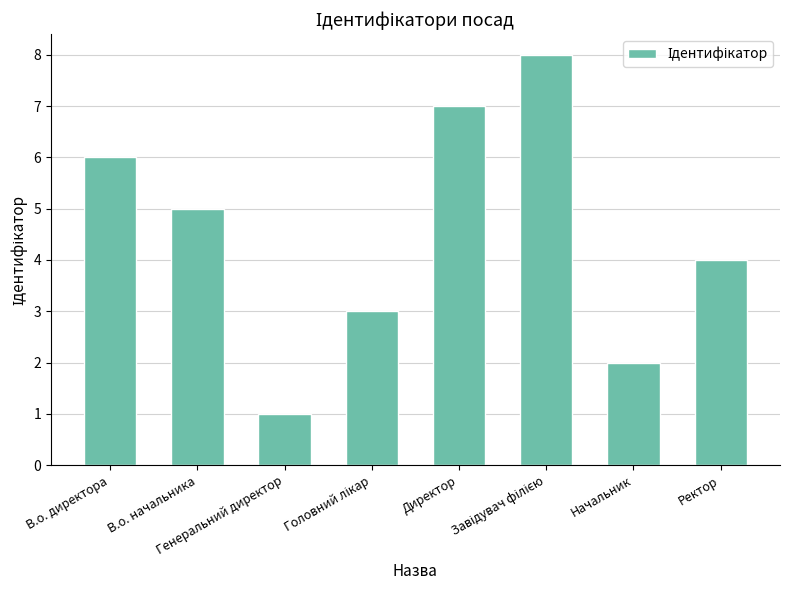

What is the difference between the maximum and minimum values?

7